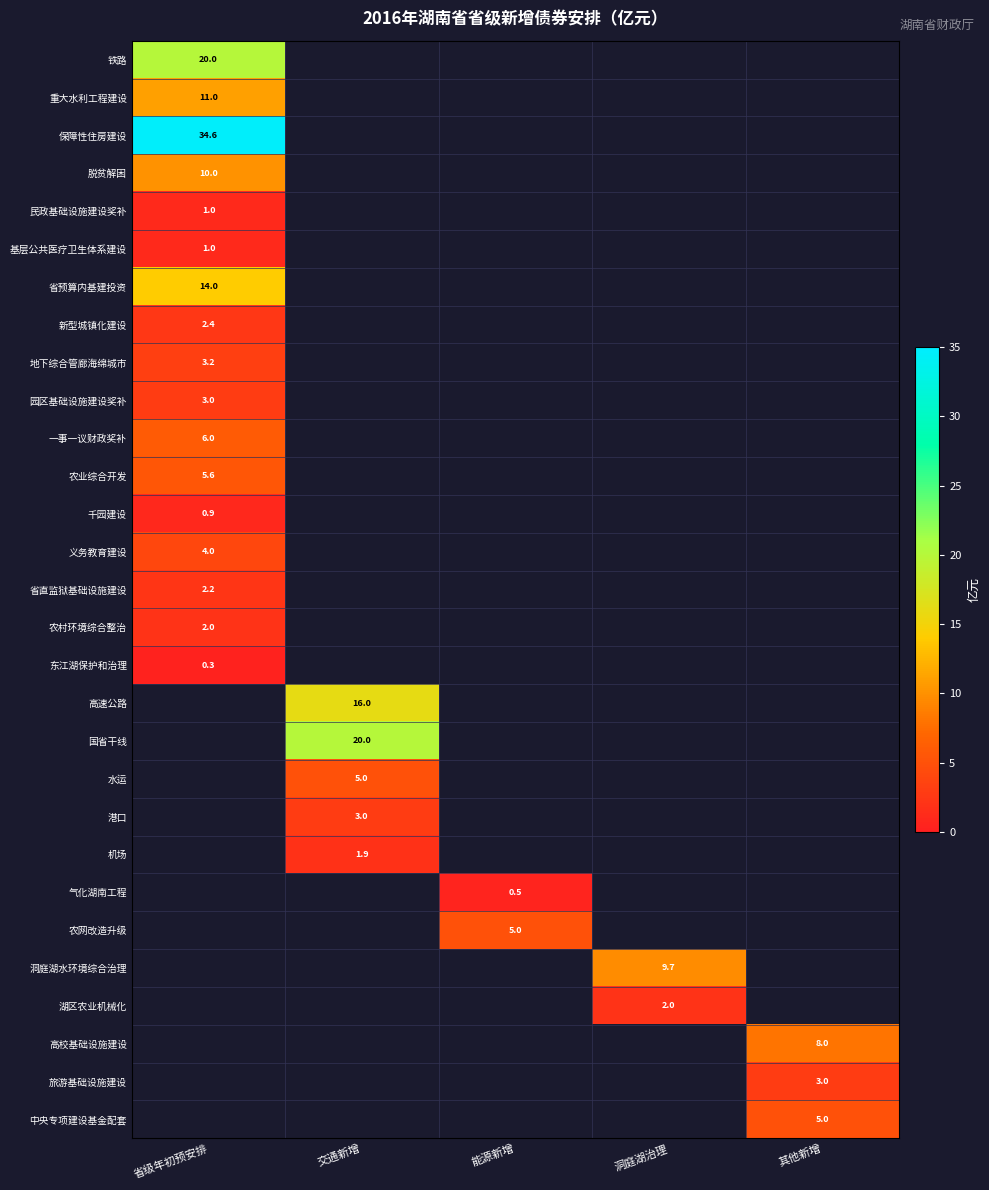

Is it true that 水运 equals 8.3 at 交通新增?

False